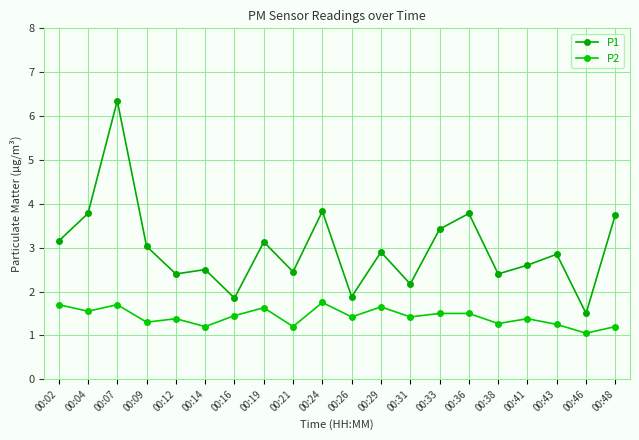

True or false: P2 and P1 cross at least once.

False